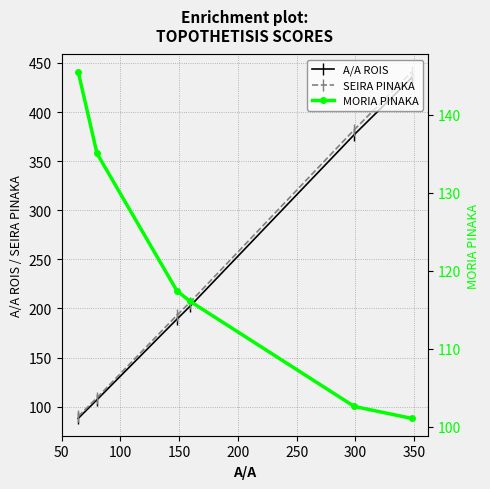

How many values in the A/A ROIS series are below 202?

3